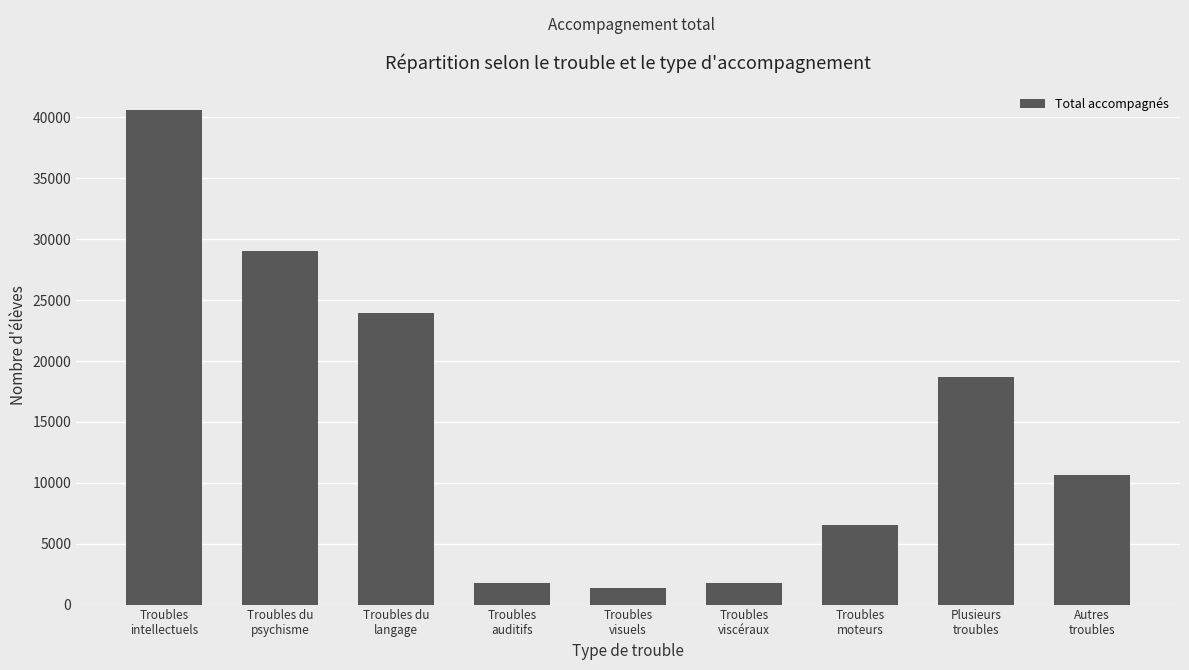

What is the label of the 7th bar from the left?

Troubles
moteurs